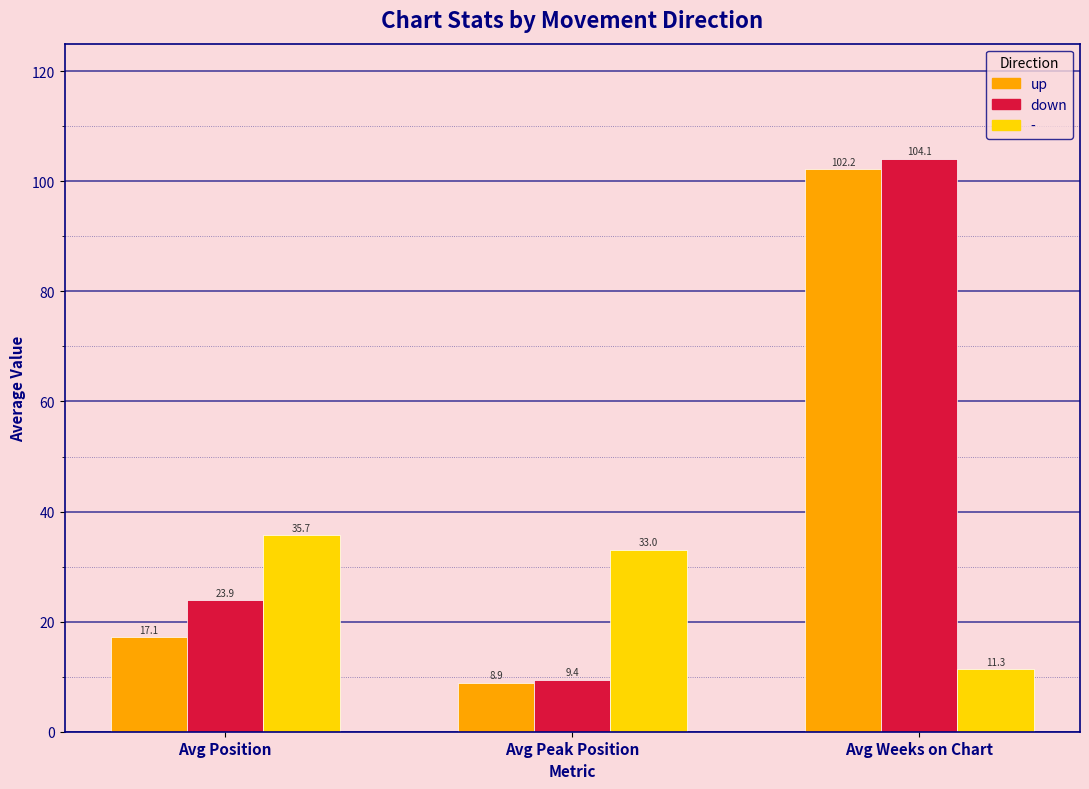

What is the maximum value shown in the chart?

104.1